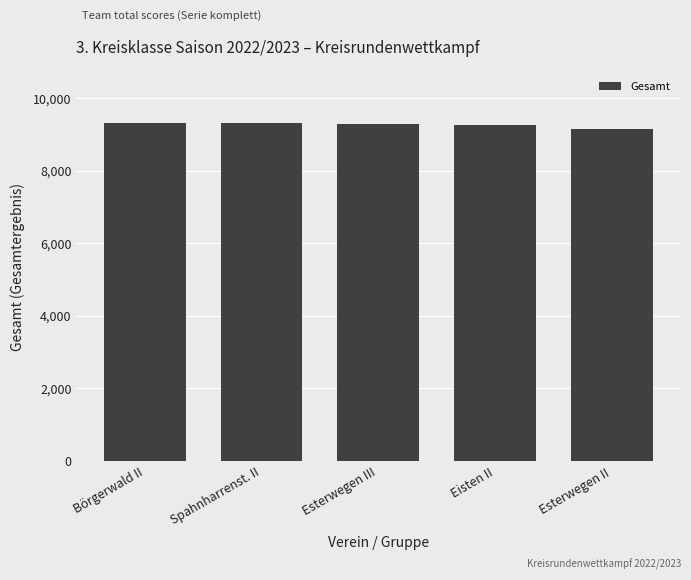

Approximately how many times larger is the value at Eisten II compared to Esterwegen III?

1.0